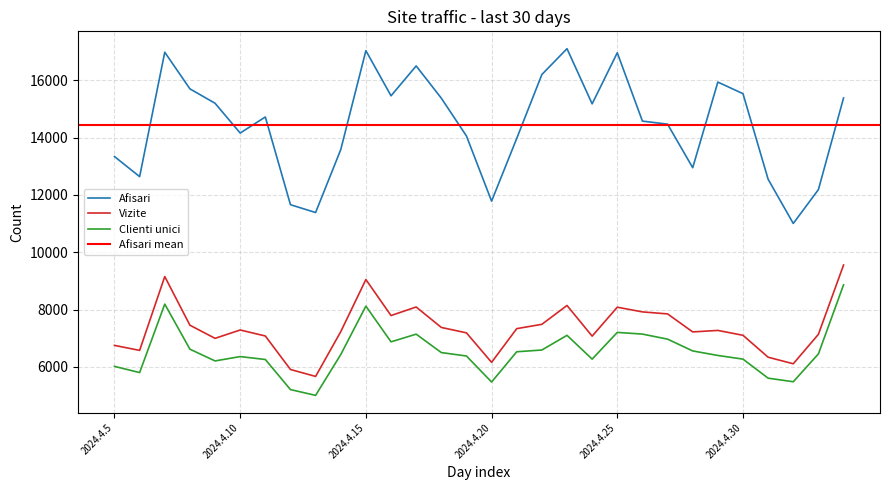

Where is Vizite nearest to the value 7611?

2024.4.22